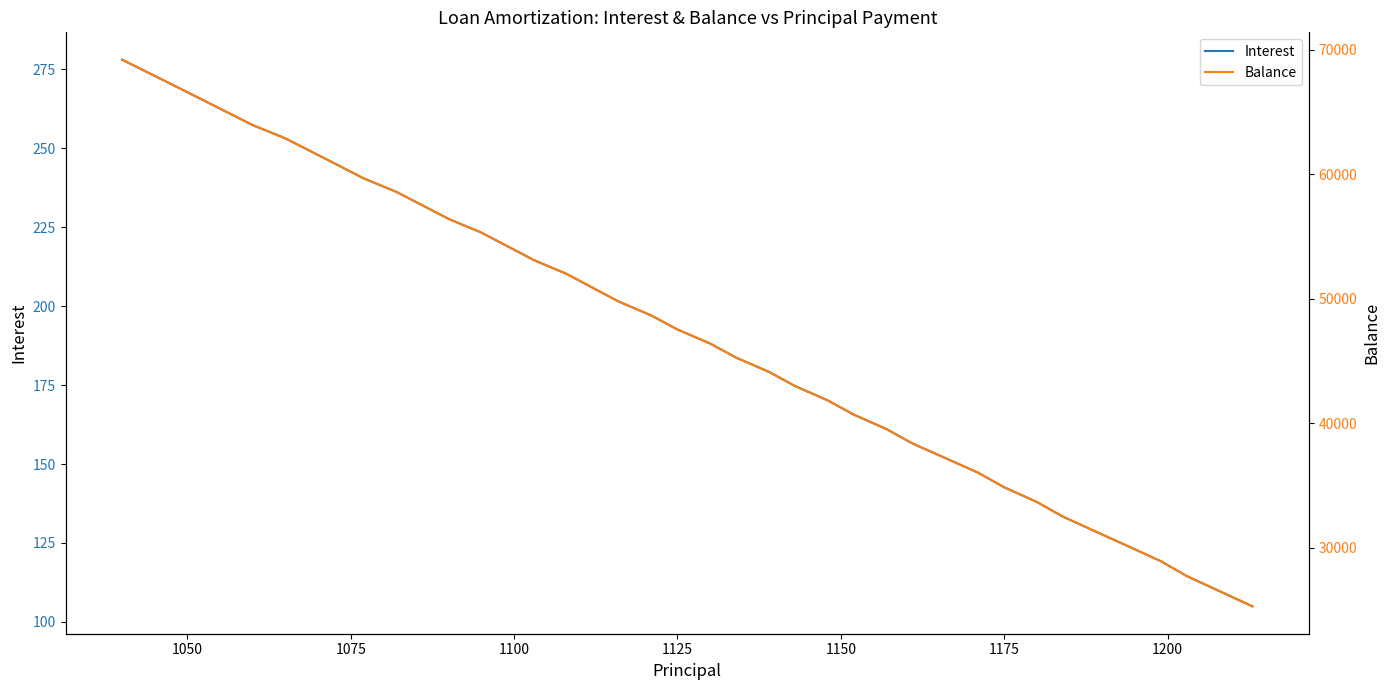

Rank the series by their average value, from highest to lowest.

Balance, Interest